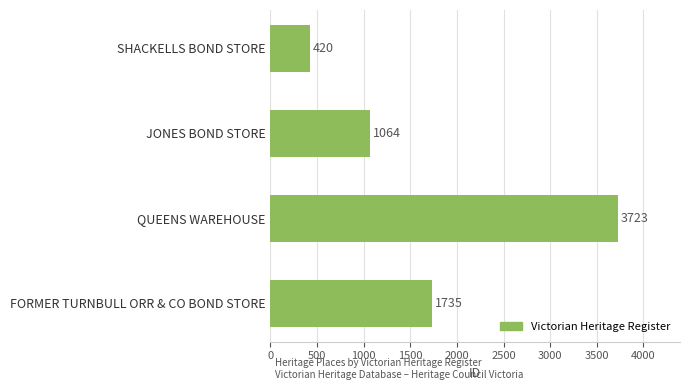

The chart shows a value of 555 at JONES BOND STORE. True or false?

False